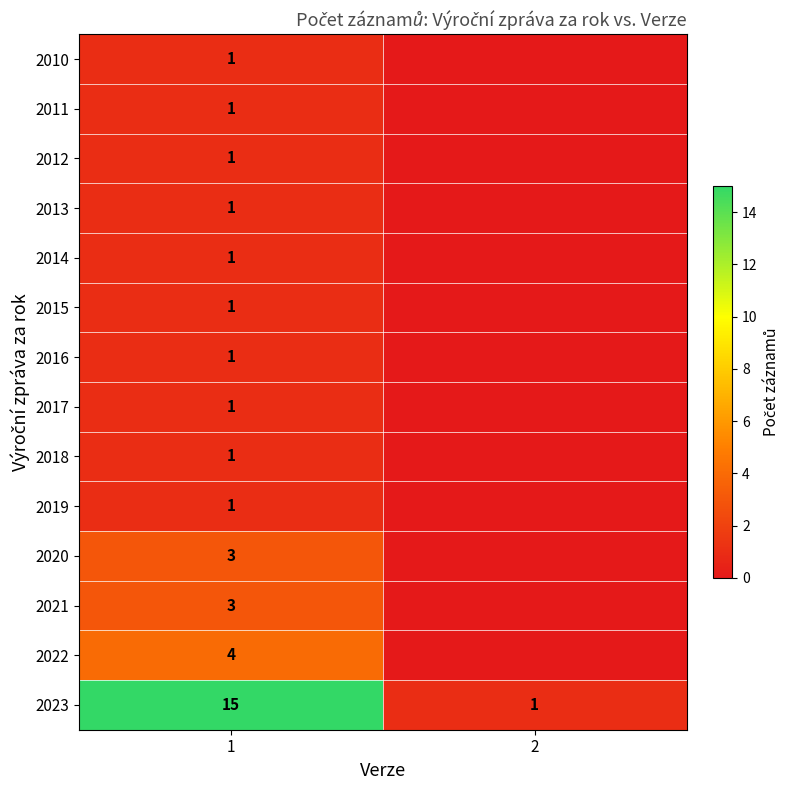

What is the sum of the 2023 values at 1 and 2?

16